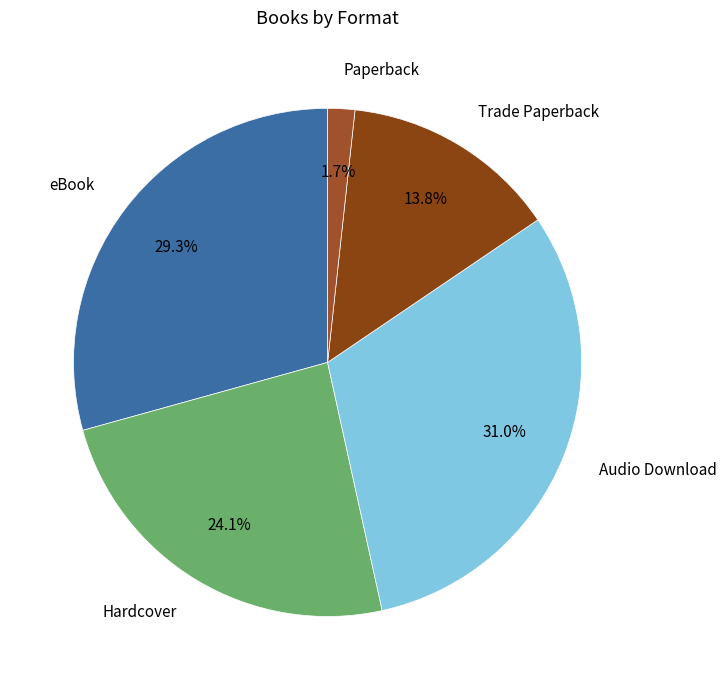

Approximately how many times larger is the value at Trade Paperback compared to Hardcover?

0.6